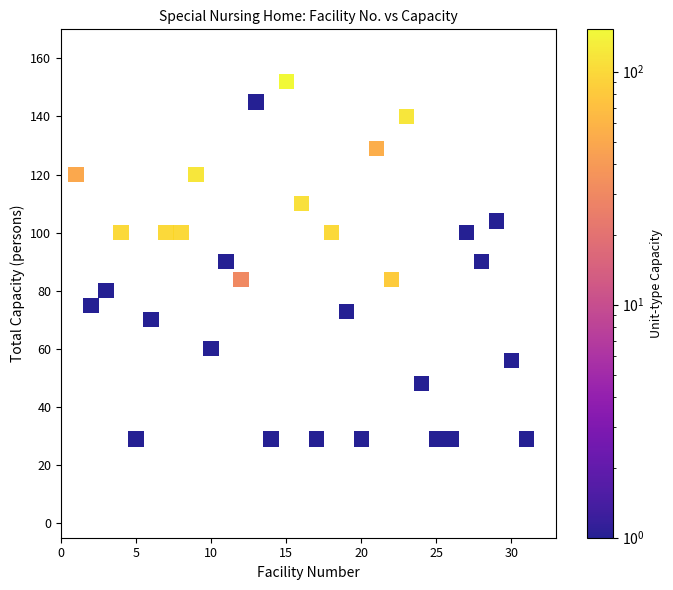

What is the range of Y values (max minus min)?

123